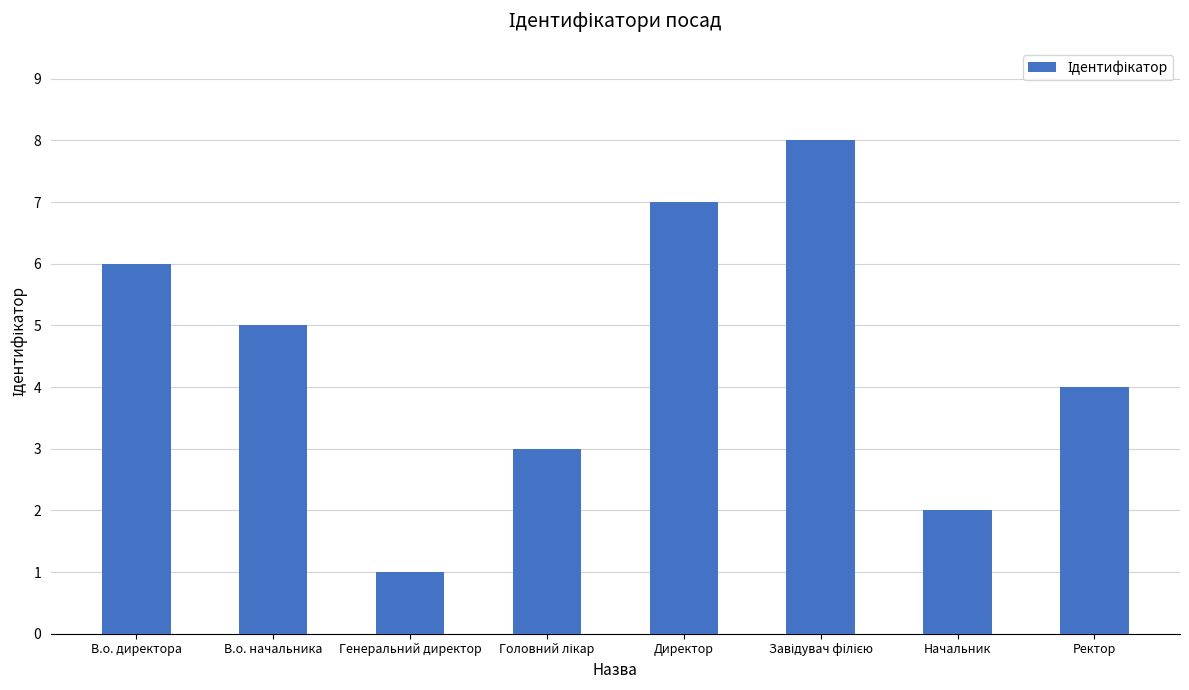

Does the chart contain stacked bars?

No